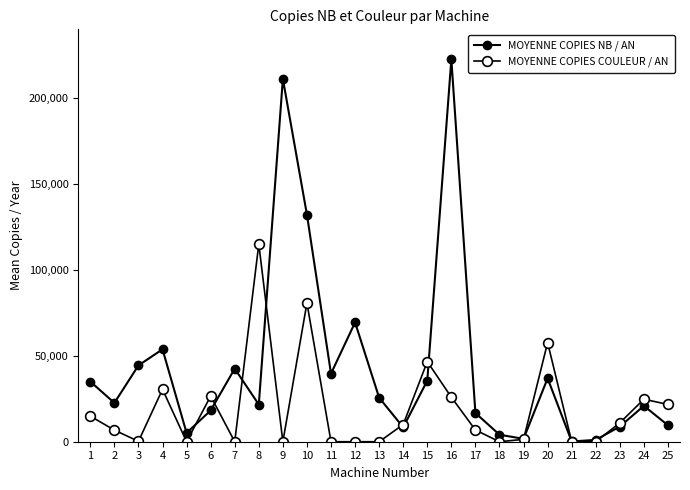

How many lines are shown in the chart?

2